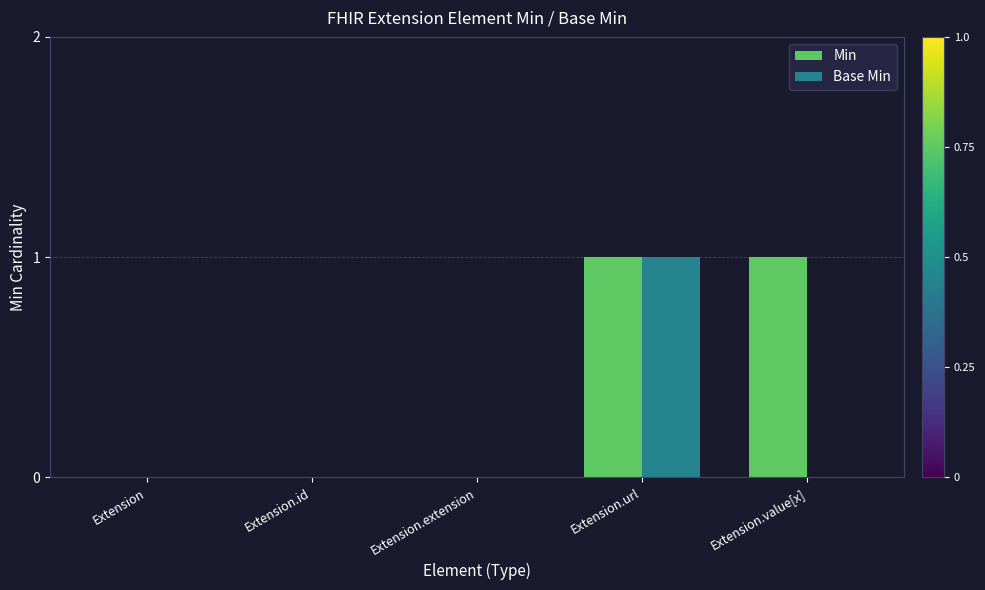

At which category is the sum across all series the highest?

Extension.url